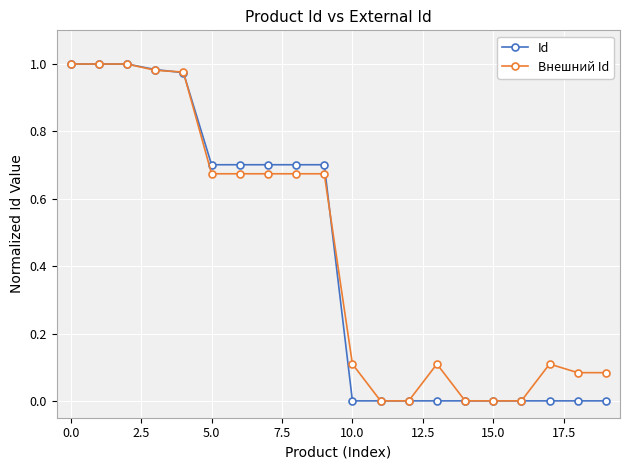

How many data points does each series have?

20